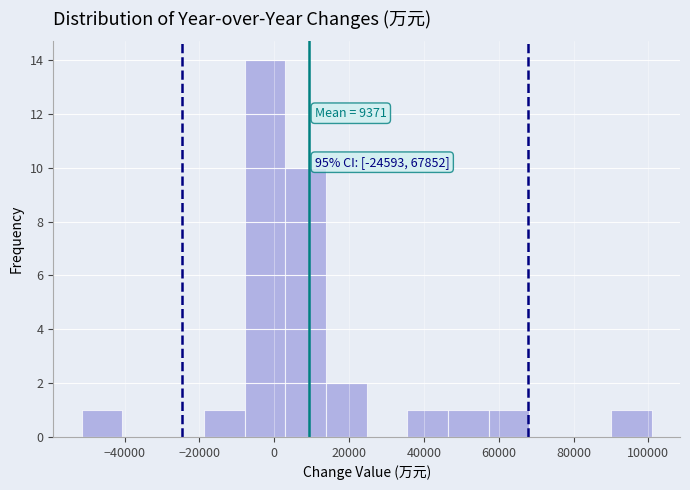

Which range on the x-axis has the tallest bar?

-8000 to 2000